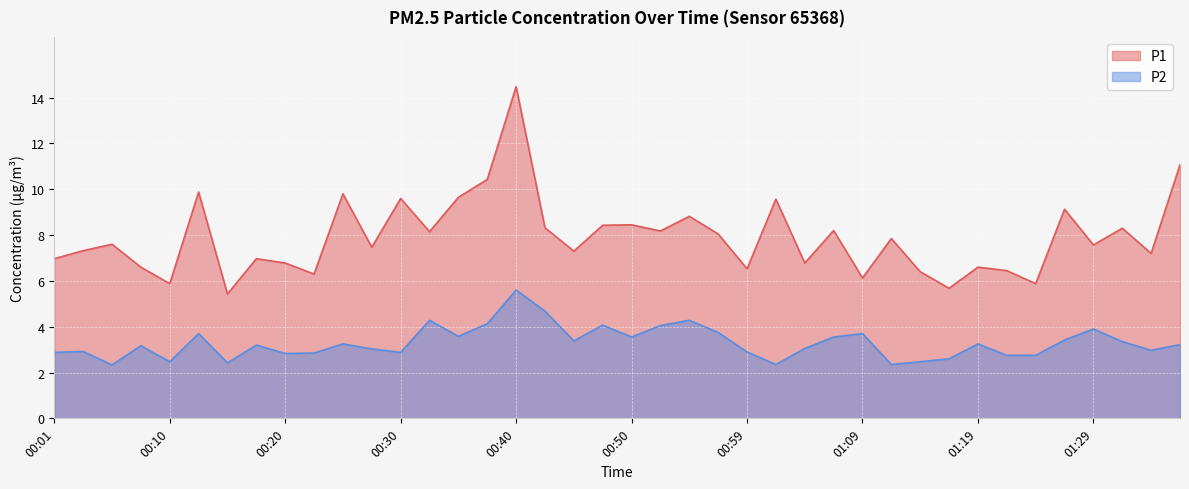

Between 00:18 and 00:59, which series saw the biggest shift?

P1